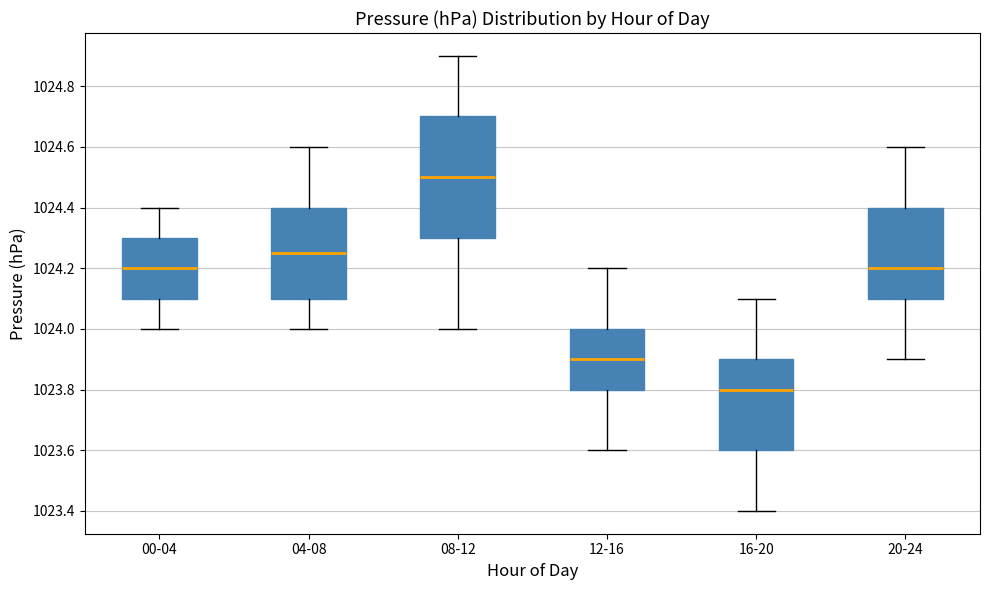

Reading left to right, transcribe this box plot: for each box, give where its median line is, the range the box spans, and where its two whiskers end, as read against the y-axis. The values are not printed on the chart, so give them approximately, as read against the axis.

00-04: median 1024.20, box 1024.10 to 1024.30, whiskers 1024.00 to 1024.40
04-08: median 1024.26, box 1024.10 to 1024.40, whiskers 1024.00 to 1024.60
08-12: median 1024.50, box 1024.30 to 1024.70, whiskers 1024.00 to 1024.90
12-16: median 1023.90, box 1023.80 to 1024.00, whiskers 1023.60 to 1024.20
16-20: median 1023.80, box 1023.60 to 1023.90, whiskers 1023.40 to 1024.10
20-24: median 1024.20, box 1024.10 to 1024.40, whiskers 1023.90 to 1024.60